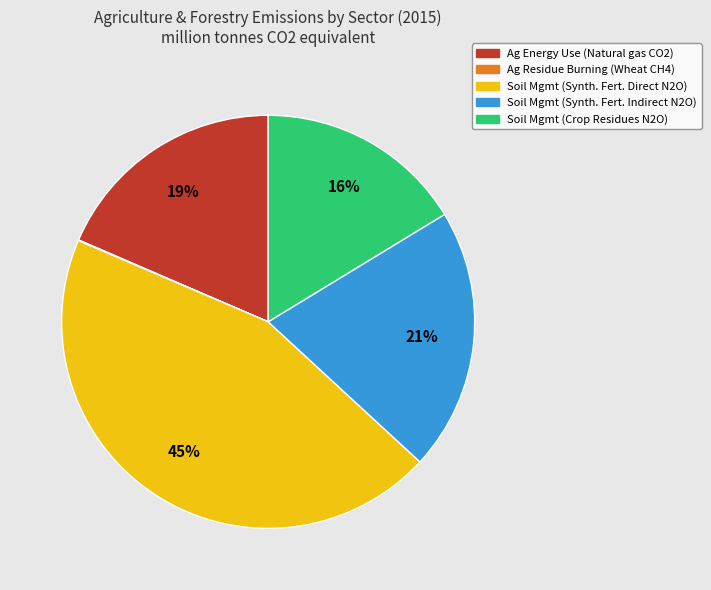

To the nearest percent, what is the average slice percentage?

20%